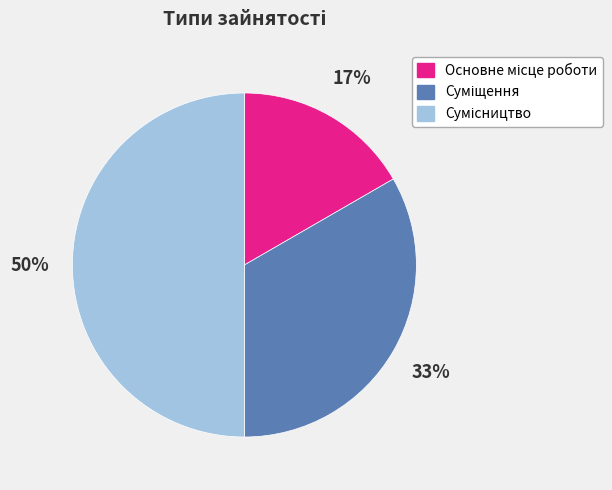

To the nearest percent, what is the average slice percentage?

33%